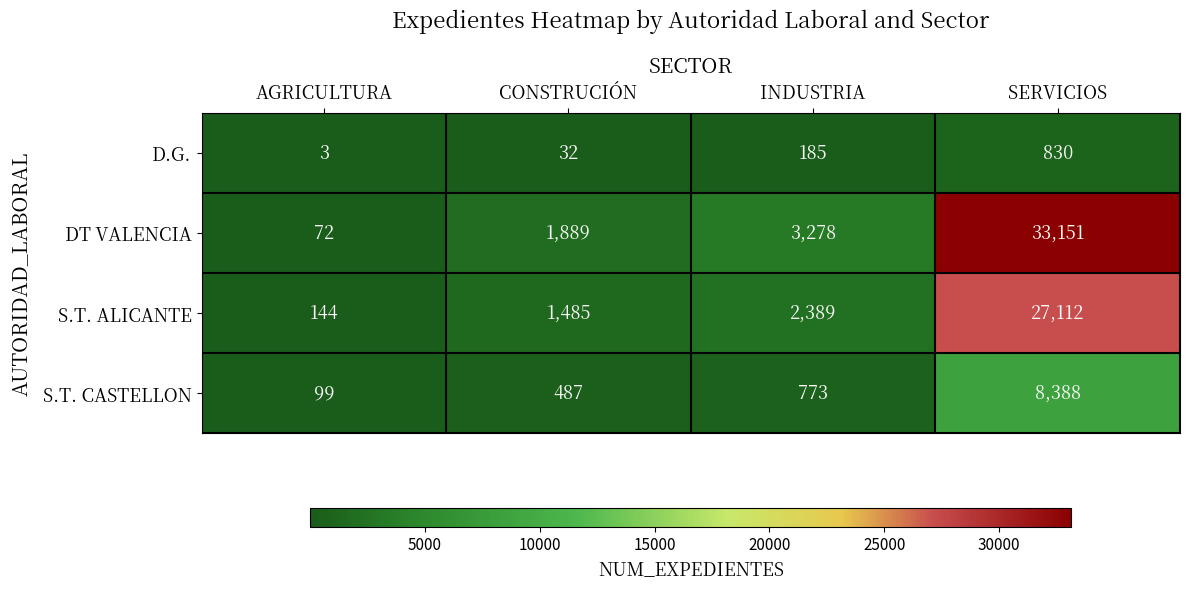

Rank the series by their maximum value, from lowest to highest.

D.G., S.T. CASTELLON, S.T. ALICANTE, DT VALENCIA